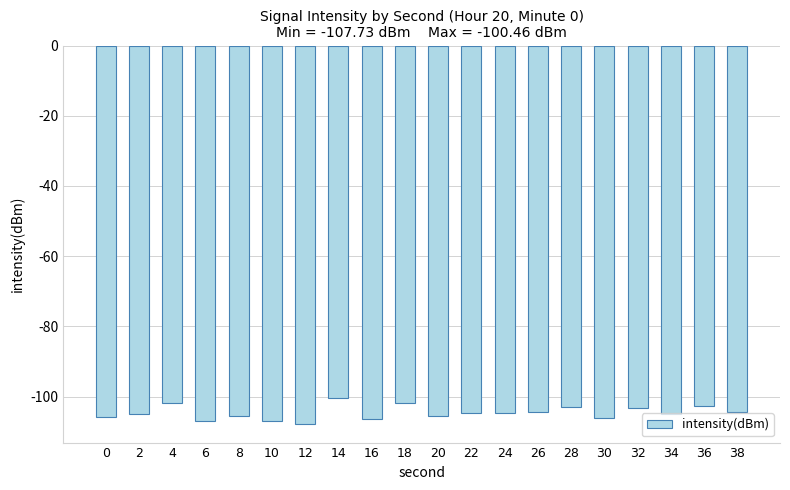

What is the smallest value displayed?

-107.7